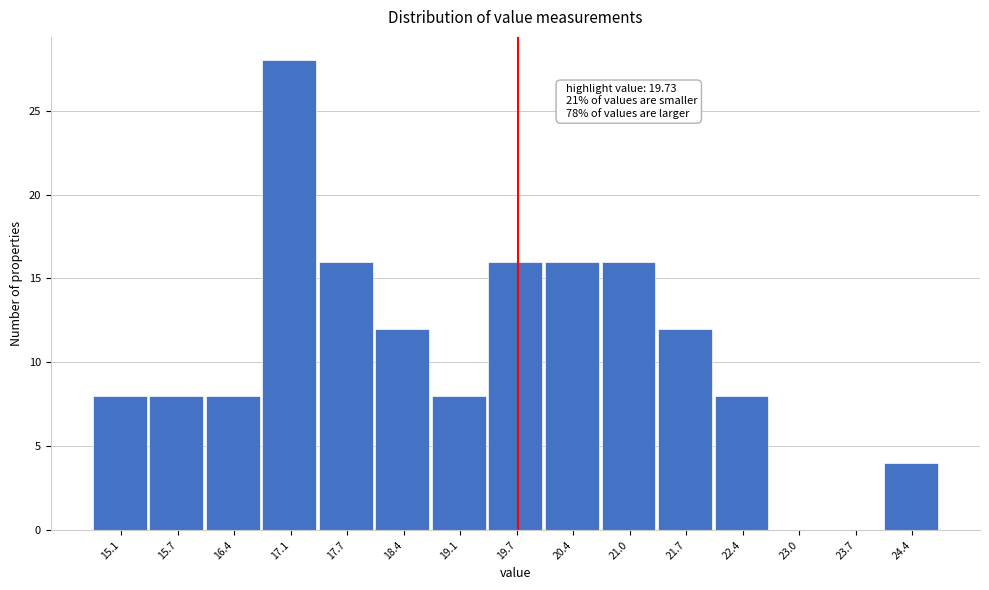

Over which range of the x-axis is the bar tallest?

16.7 to 17.4